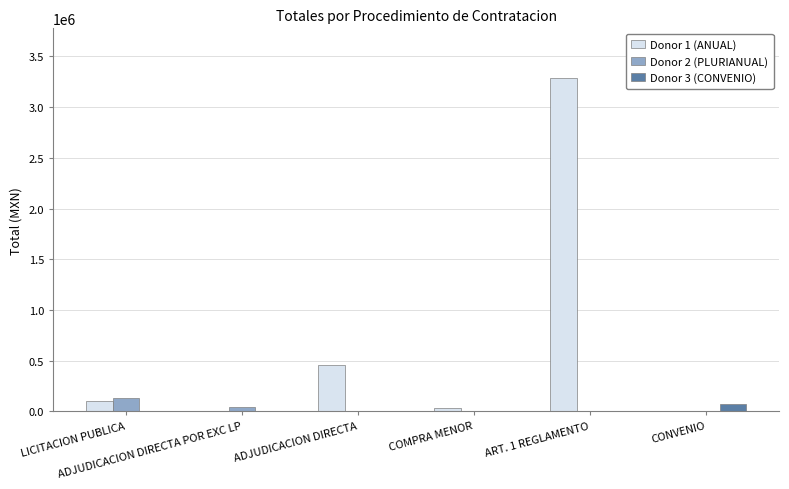

The value of Donor 1 (ANUAL) at LICITACION PUBLICA is 98236.9. True or false?

True